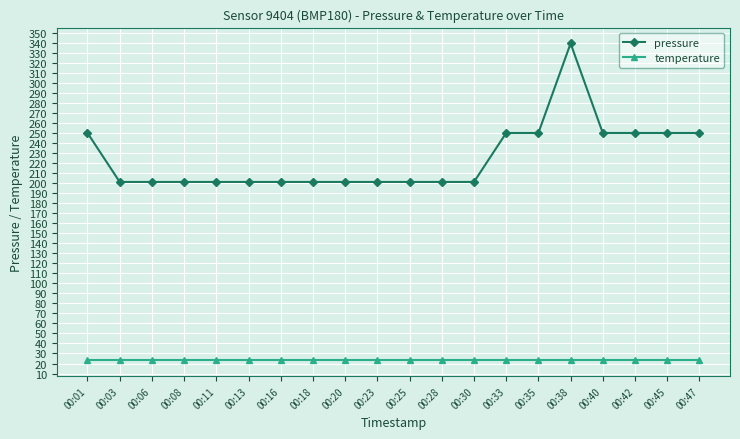

Is the value of pressure at 00:18 greater than the value of temperature at 00:08?

Yes